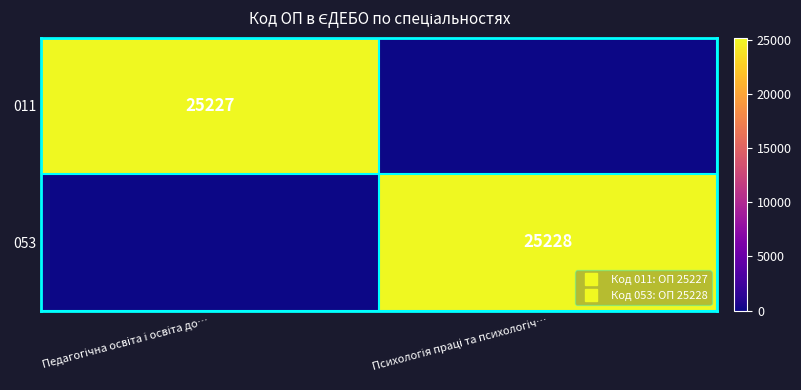

The 053 series shows 0 at Педагогічна освіта і освіта до…. True or false?

True